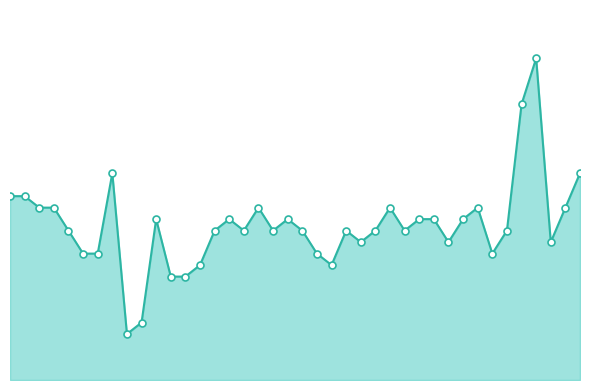

Is this an area chart (filled region under the line)?

Yes